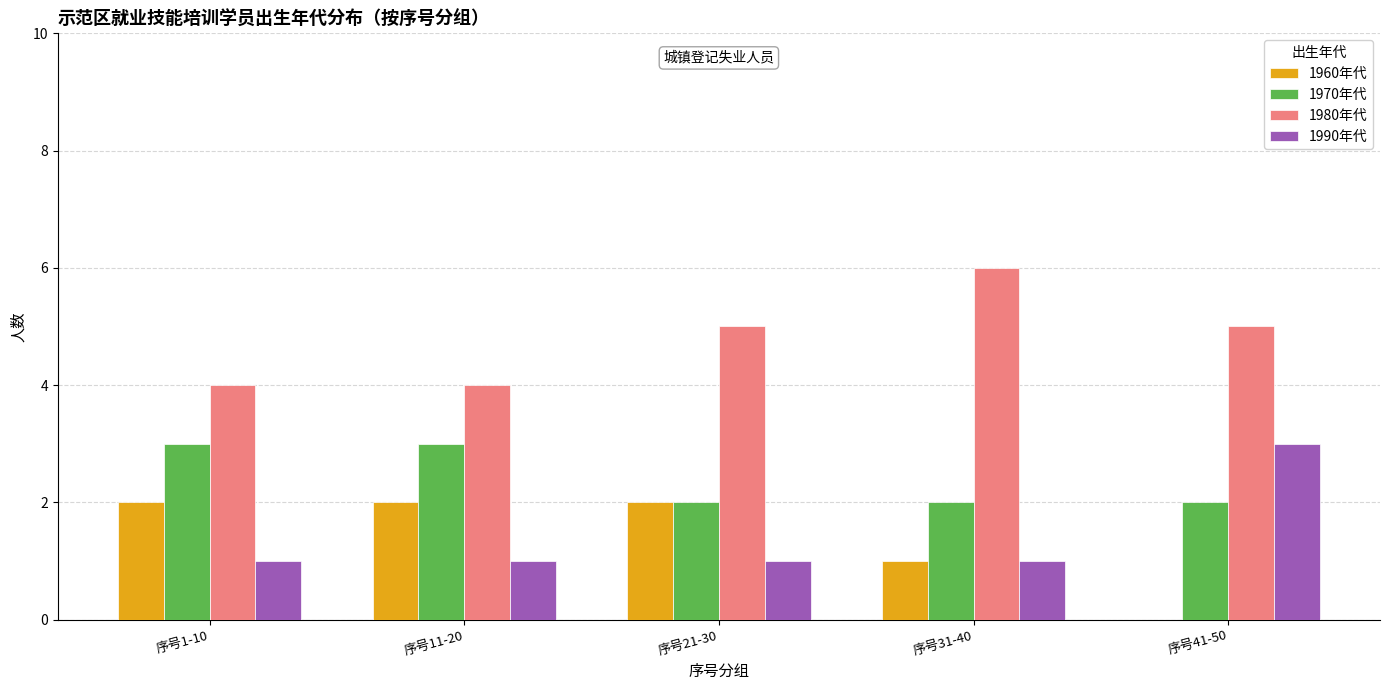

What is the sum of the 1960年代 values at 序号11-20 and 序号21-30?

4